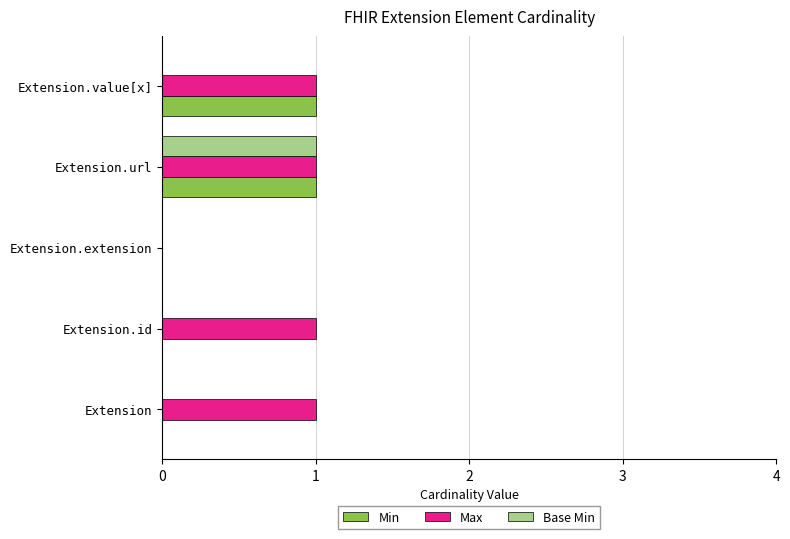

The value of Max at Extension.id is 0. True or false?

False